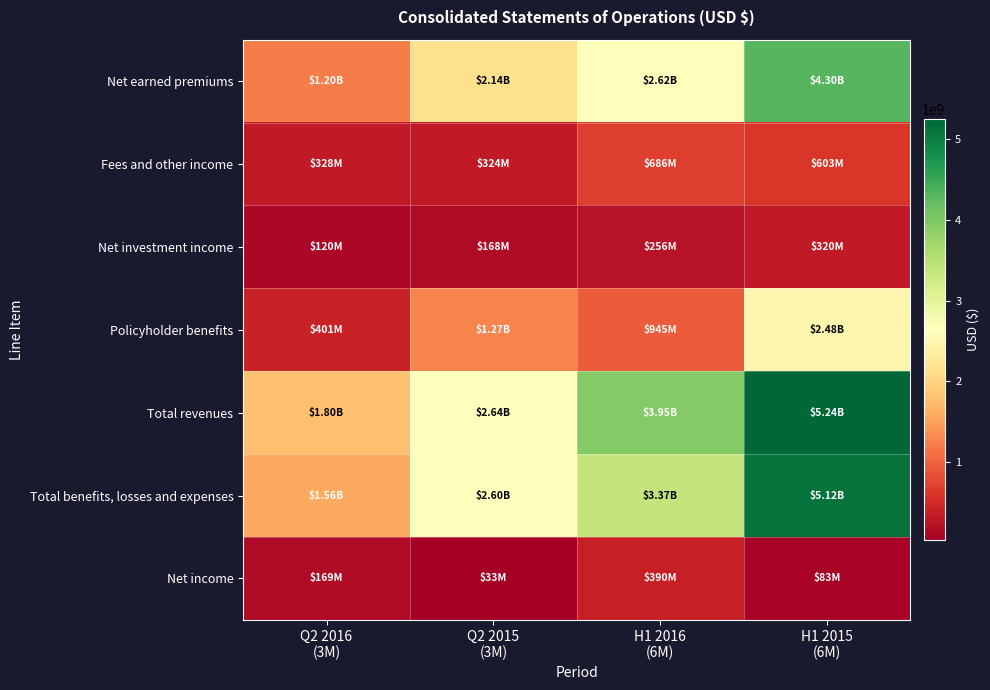

What is the total value across all series at Q2 2016
(3M)?

5580586000